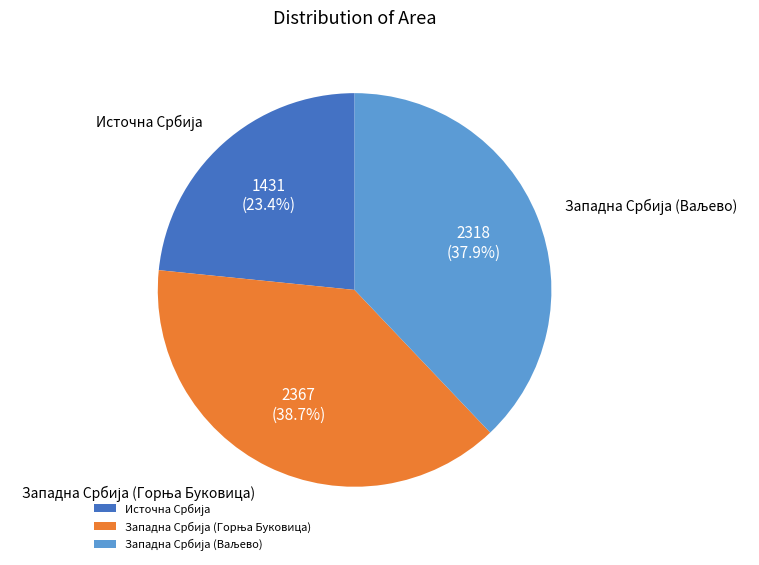

How many segments does this pie chart have?

3